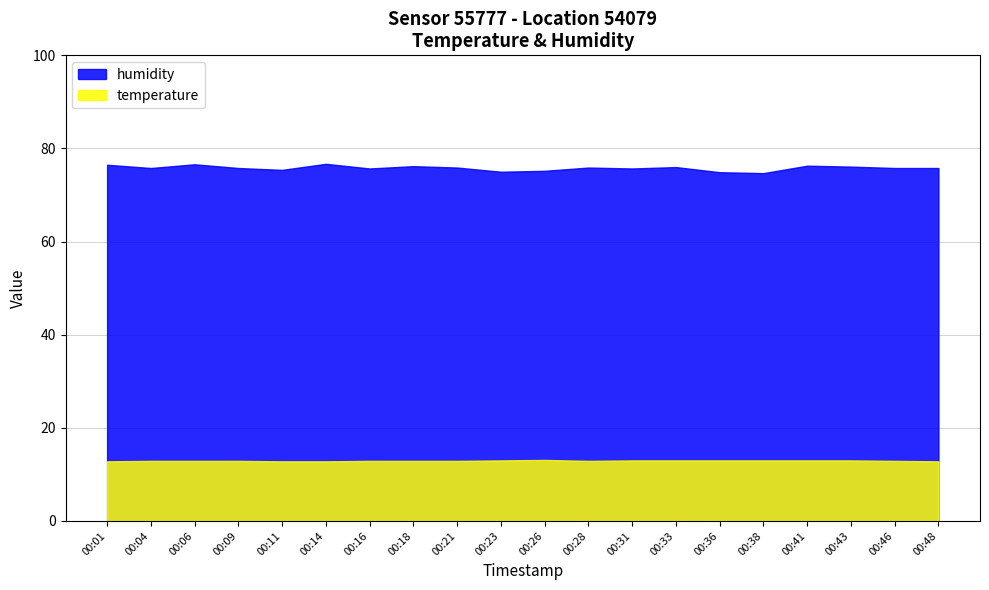

How many lines are shown in the chart?

2